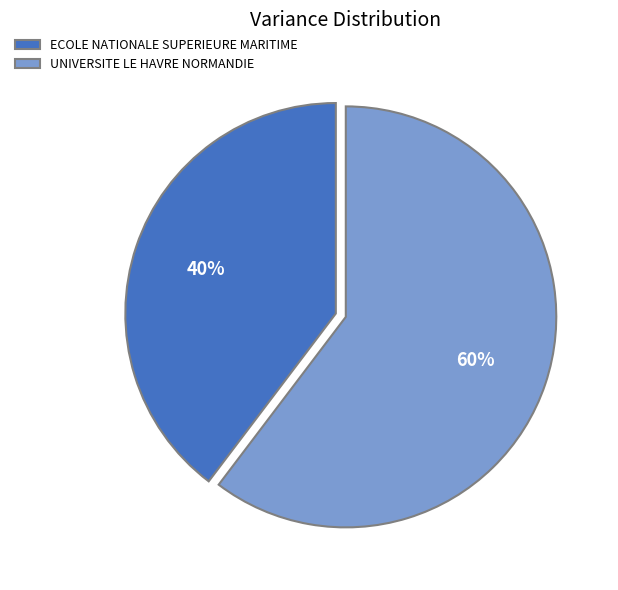

How many slices are in this pie chart?

2